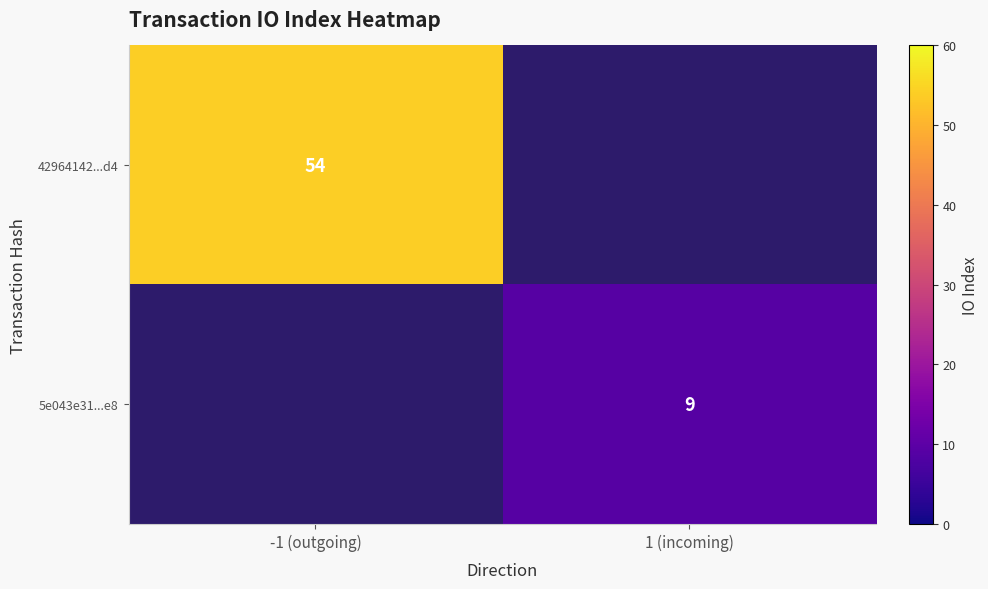

Is it true that 5e043e31...e8 equals 12 at 1 (incoming)?

False